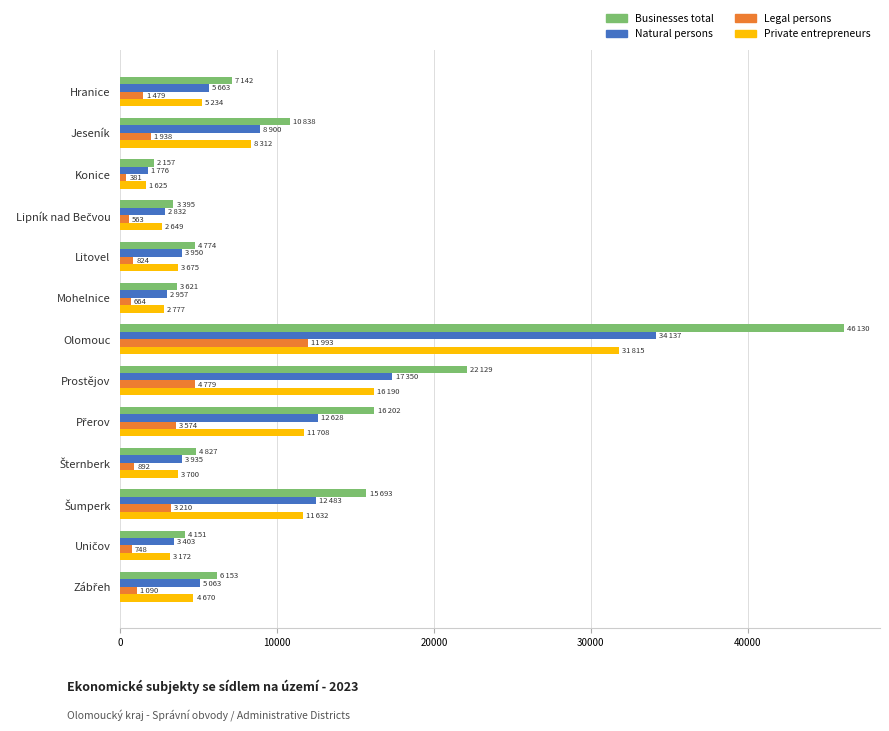

True or false: Natural persons has a value of 22656 at Olomouc.

False